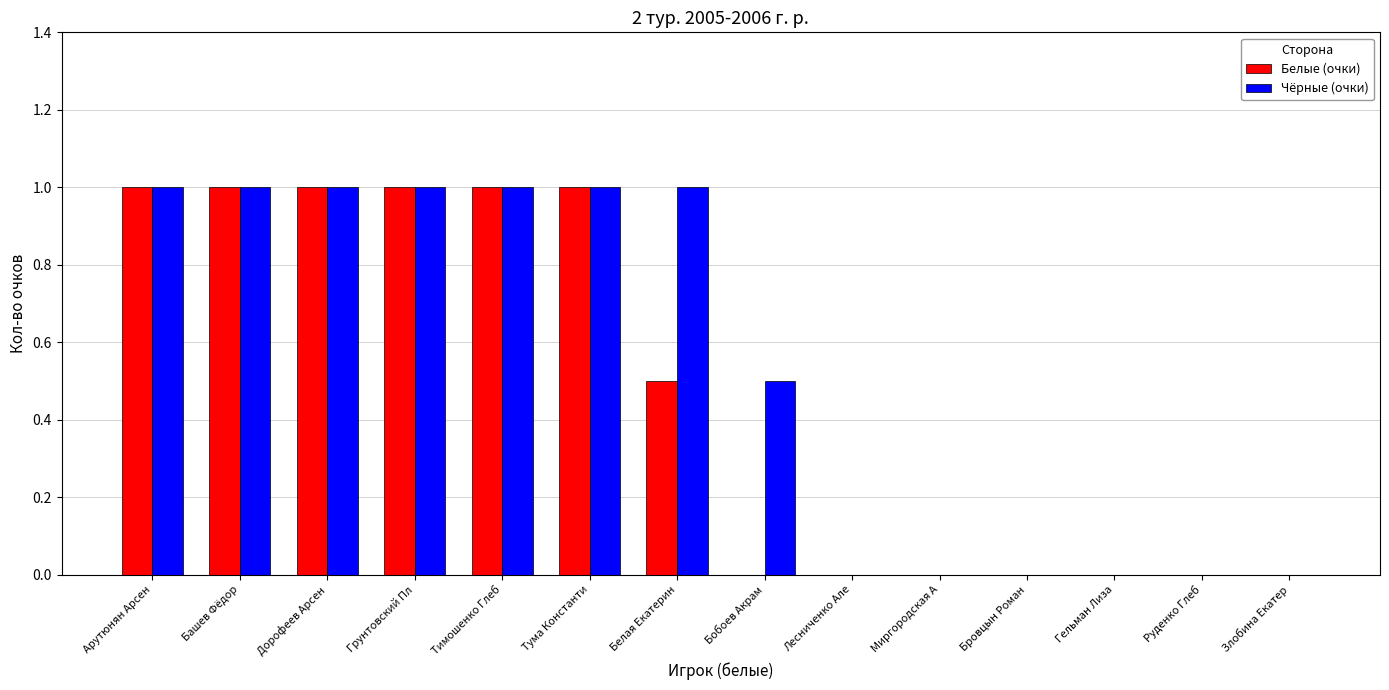

Reading left to right, list all the values displayed in this chart.

Белые (очки): 1.0	1.0	1.0	1.0	1.0	1.0	0.5	0.0	0.0	0.0	0.0	0.0	0.0	0.0
Чёрные (очки): 1.0	1.0	1.0	1.0	1.0	1.0	1.0	0.5	0.0	0.0	0.0	0.0	0.0	0.0